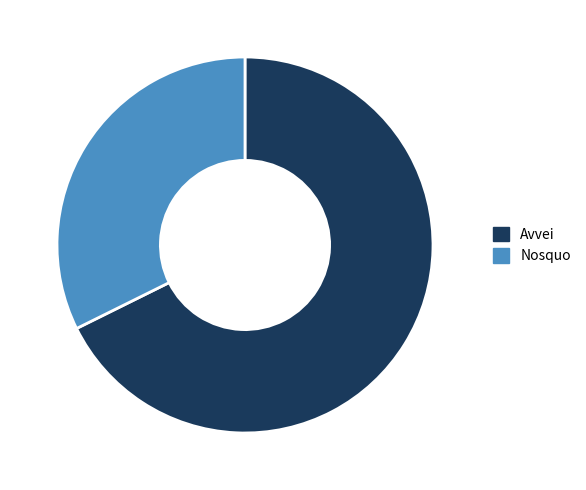

Between Nosquo and Avvei, which is larger?

Avvei